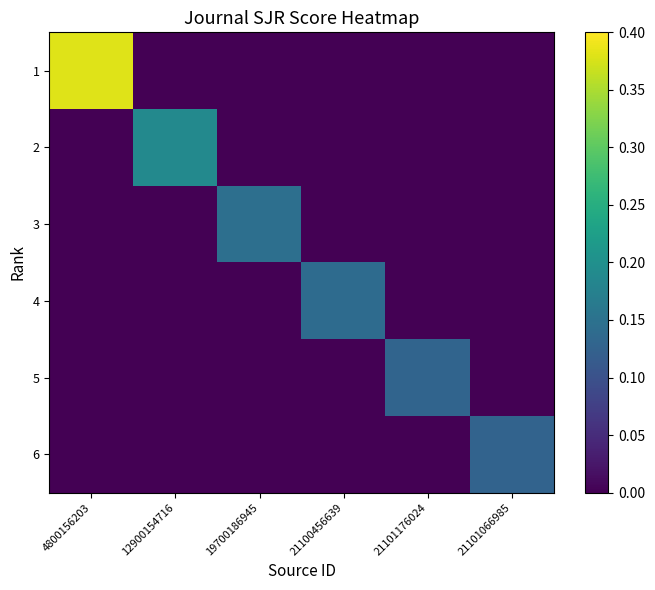

At which category does the chart reach its minimum across all series?

12900154716